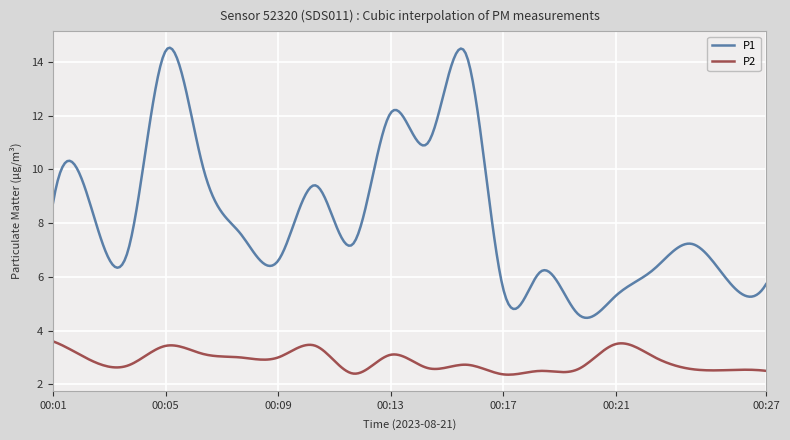

What is the minimum value for P2?

2.4